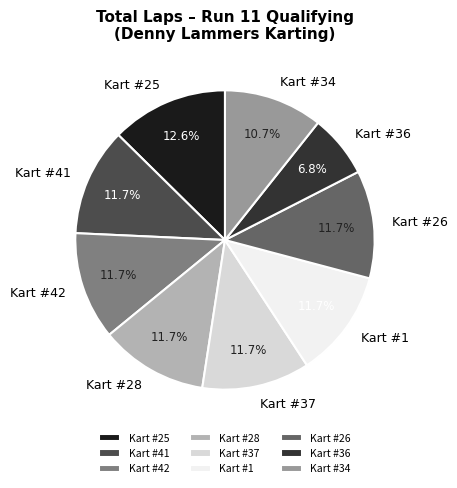

How many segments does this pie chart have?

9